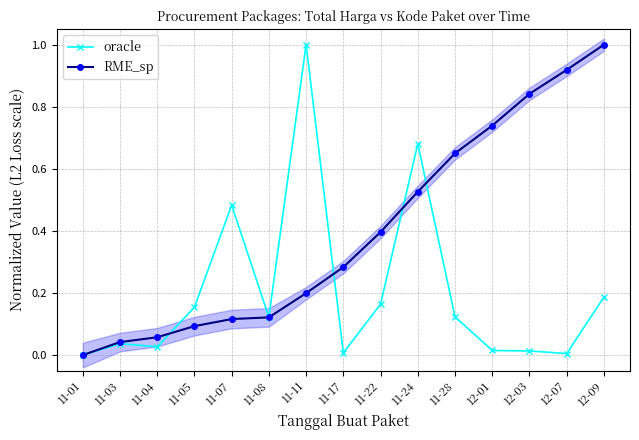

At how many categories does at least one series exceed 0?

14